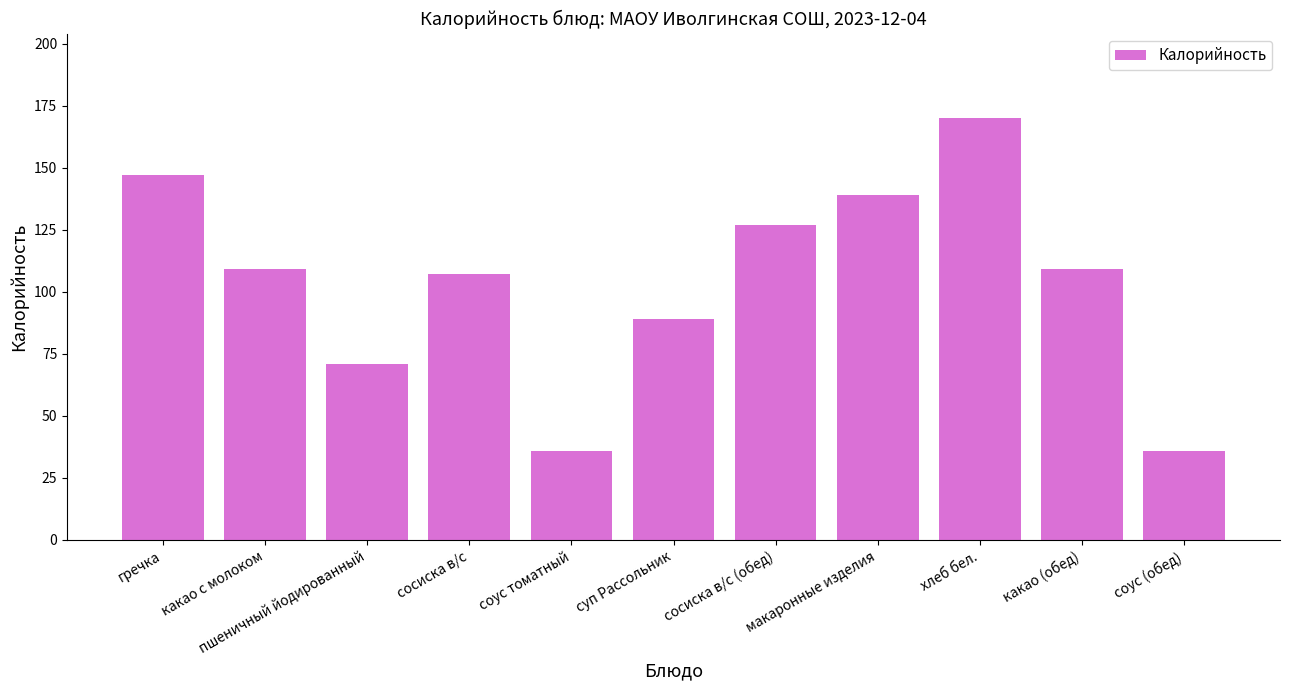

What is the label of the 6th bar from the right?

суп Рассольник